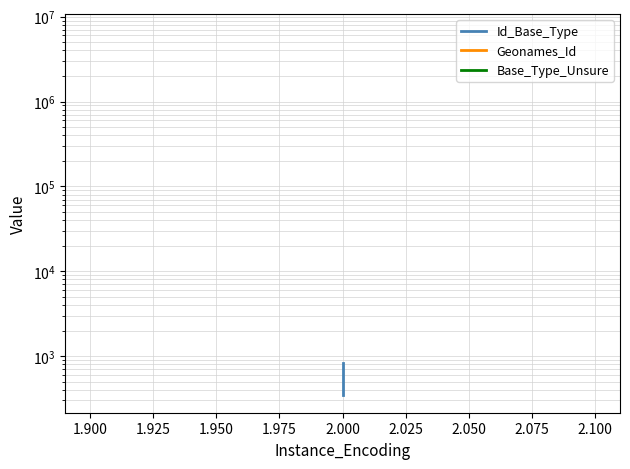

Is the value of Id_Base_Type at 2.000 greater than the value of Geonames_Id at 2.000?

No